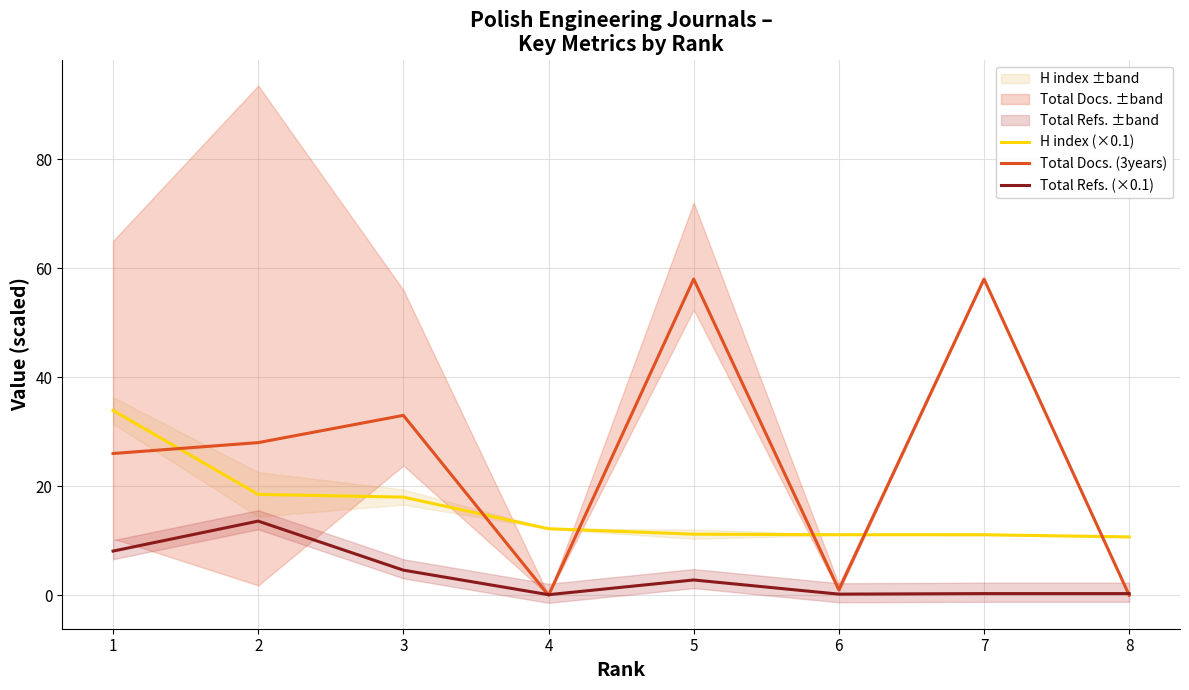

Which label corresponds to the smallest value in the chart?

4